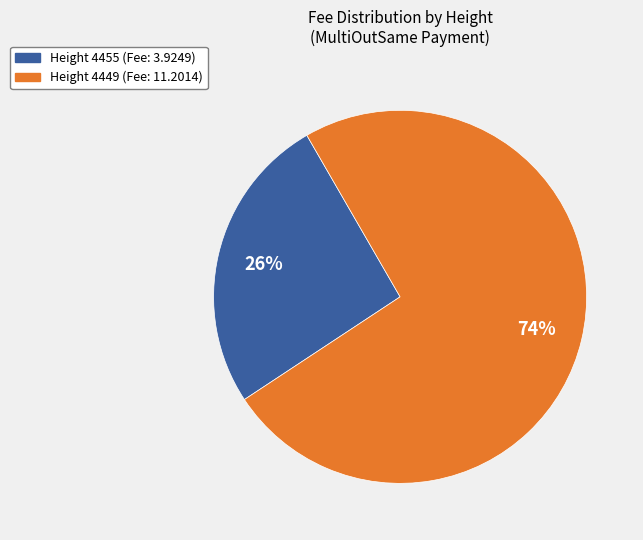

Does any single category account for the majority?

Yes